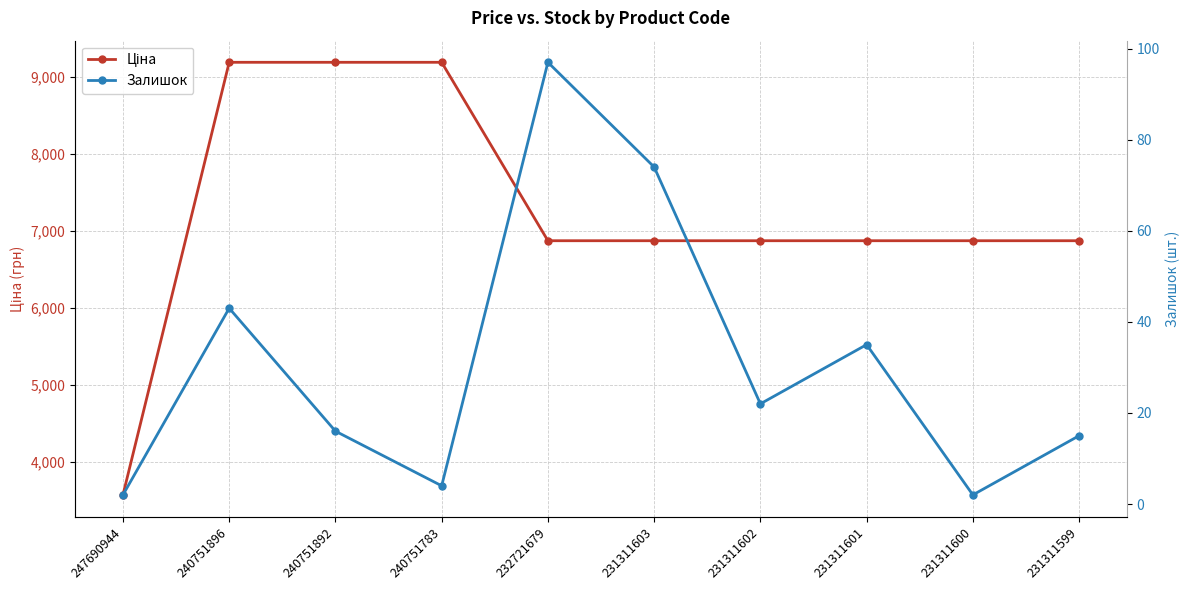

What is the difference between the second highest and second lowest values in the Залишок series?

72.0